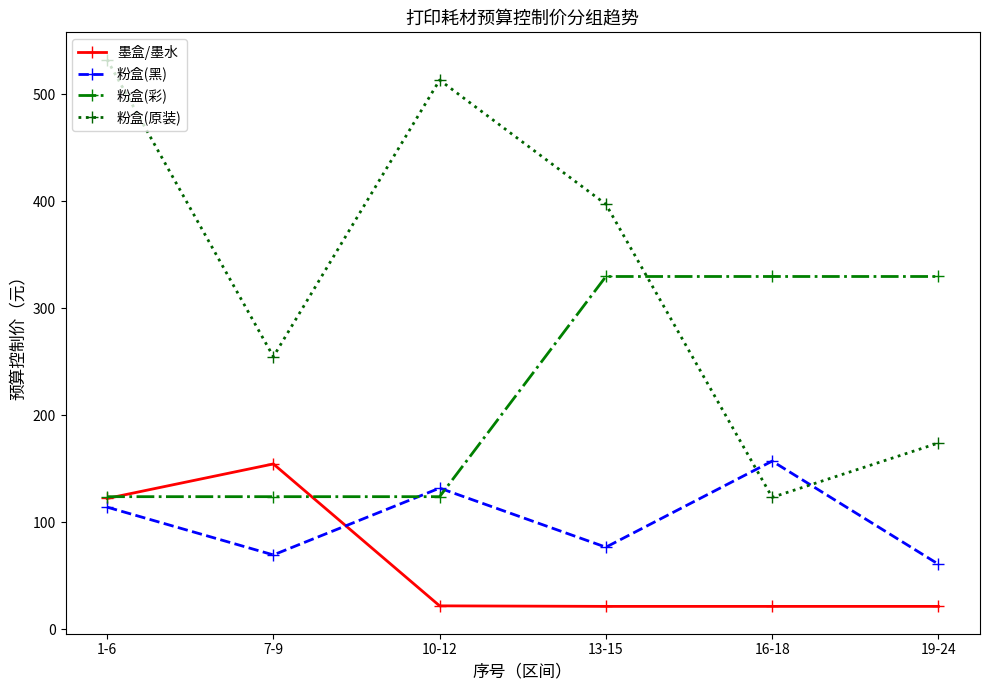

What is the difference between the highest and lowest values at 16-18?

308.2